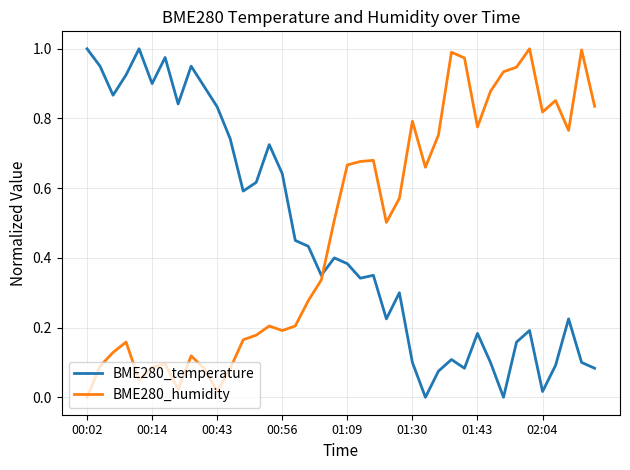

How many distinct data groups are displayed?

2